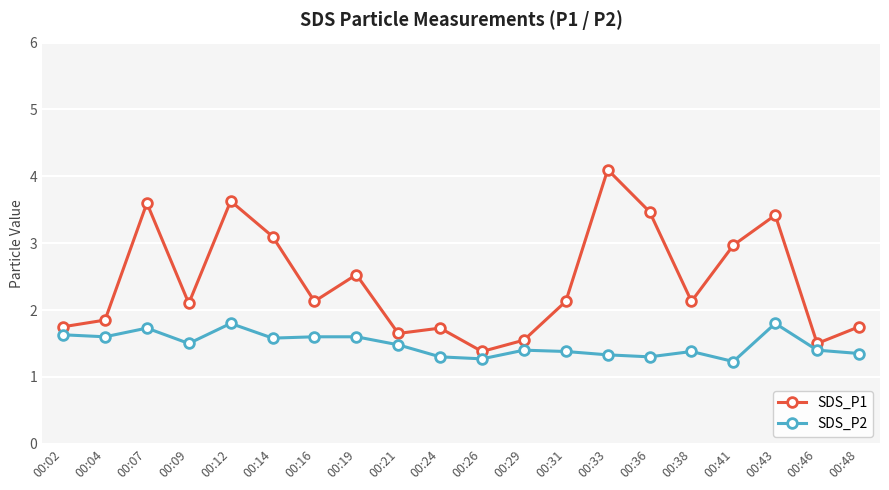

Between 00:38 and 00:48, which series saw the biggest shift?

SDS_P1